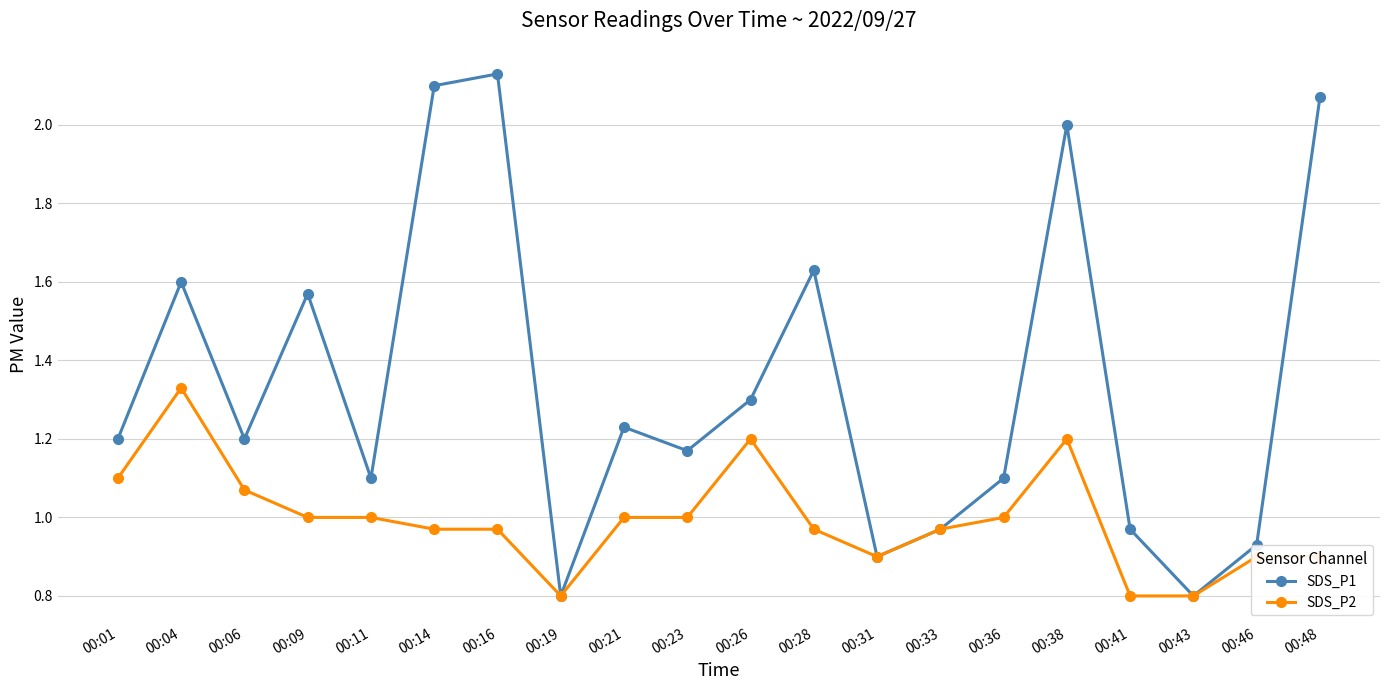

What is the sum of all SDS_P2 values?

19.9